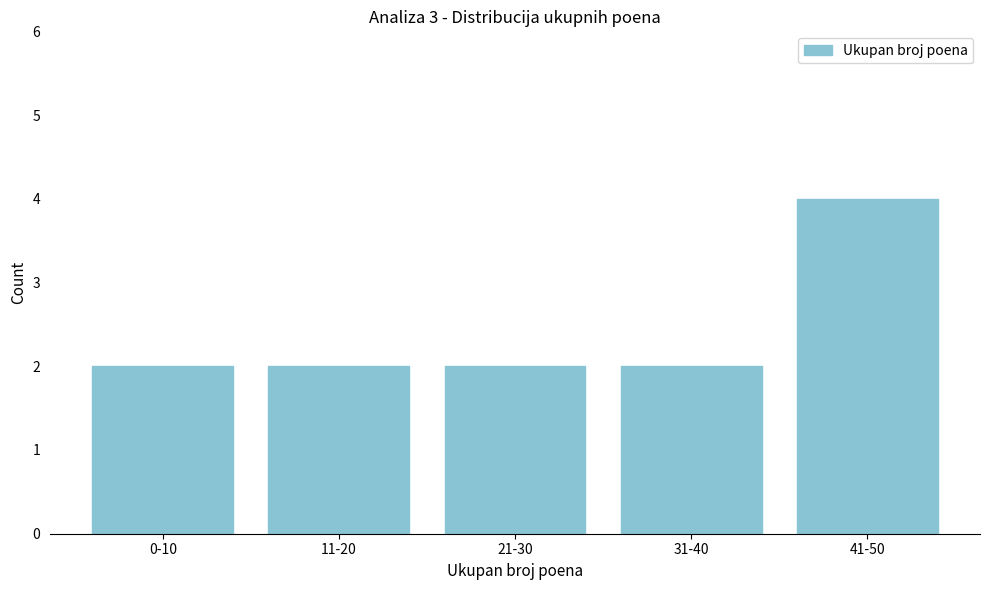

Reading right to left, what are all the values shown in this chart?

41-50=4	31-40=2	21-30=2	11-20=2	0-10=2